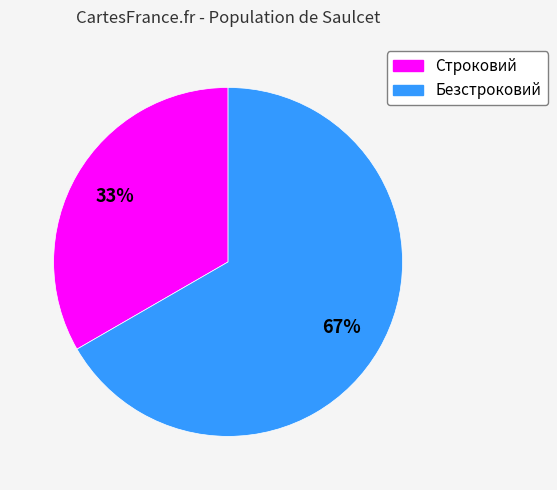

Approximately how many times larger is the value at Строковий compared to Безстроковий?

0.5